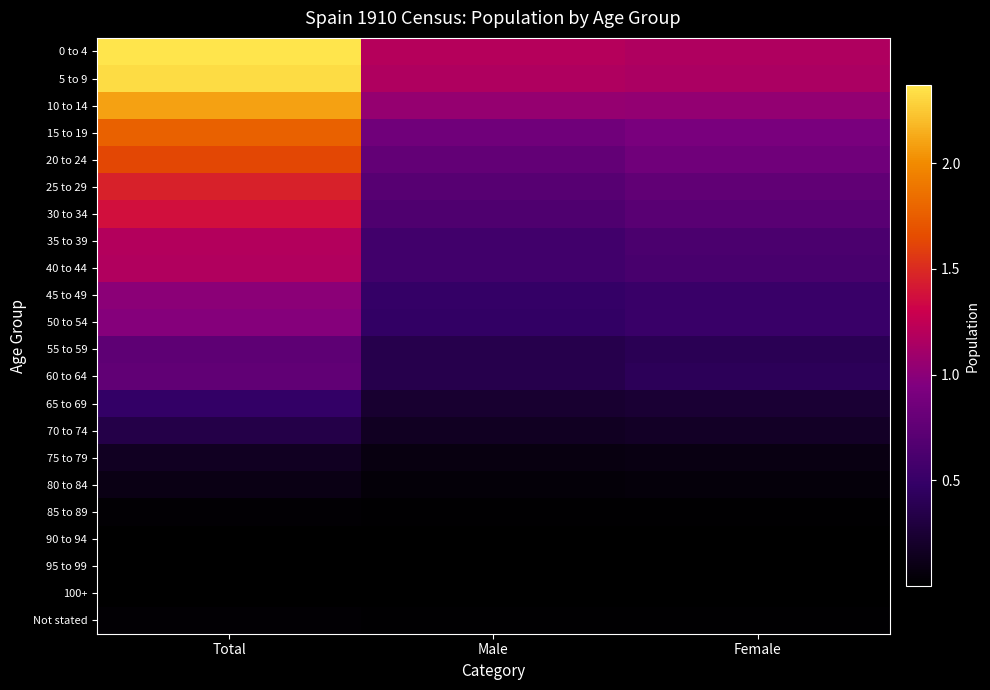

At which category is the sum across all series the highest?

Total